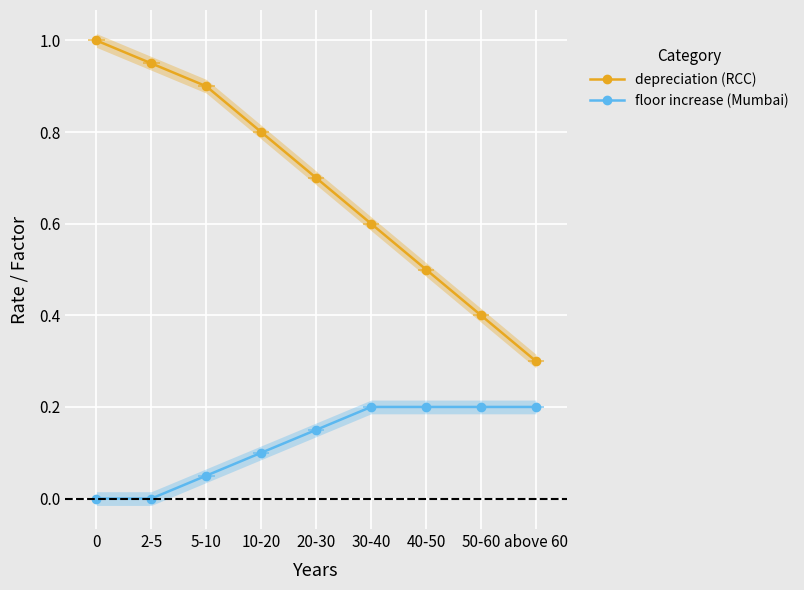

Reading left to right, what are all the values shown in this chart?

depreciation (RCC): 0=1.0	2-5=0.9	5-10=0.9	10-20=0.8	20-30=0.7	30-40=0.6	40-50=0.5	50-60=0.4	above 60=0.3
floor increase (Mumbai): 0=0.0	2-5=0.0	5-10=0.1	10-20=0.1	20-30=0.1	30-40=0.2	40-50=0.2	50-60=0.2	above 60=0.2